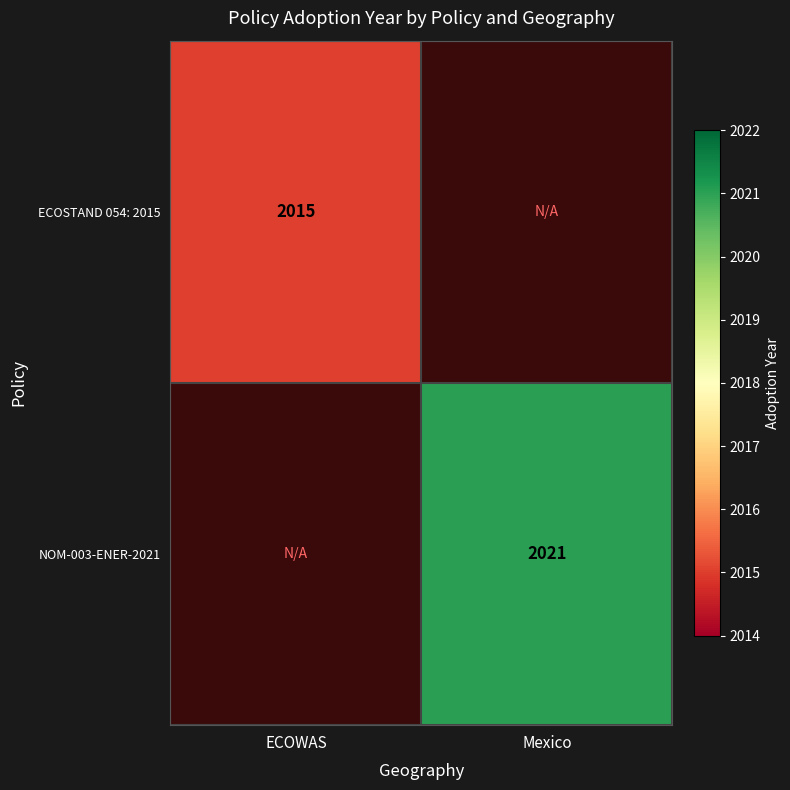

The value of NOM-003-ENER-2021 at Mexico is 2021. True or false?

True